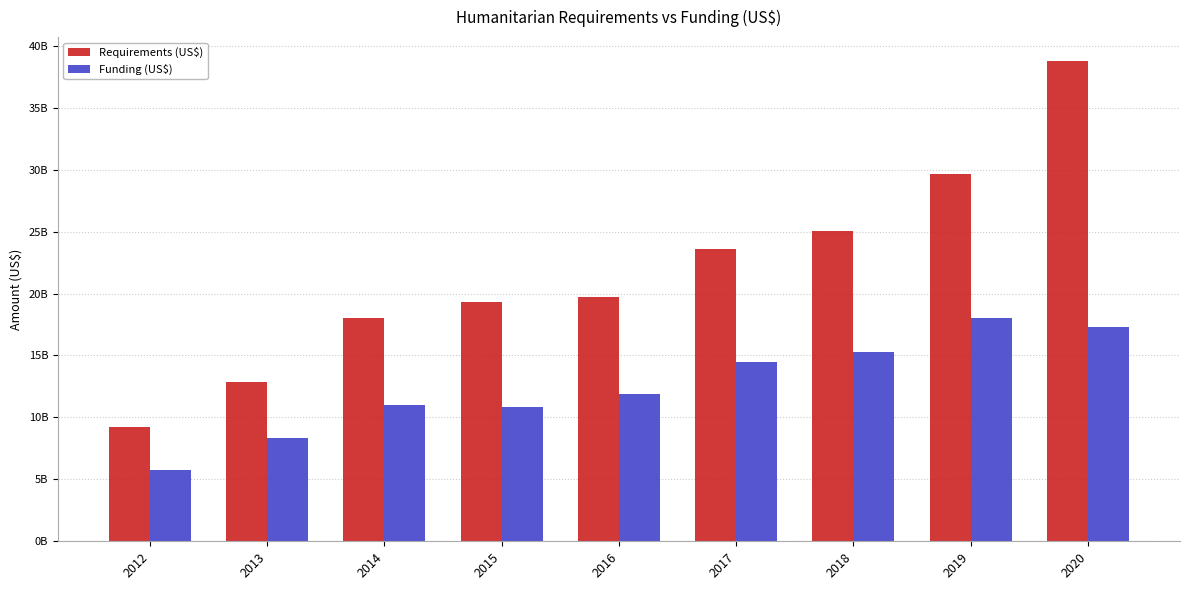

Which series has the largest total across all categories?

Requirements (US$)